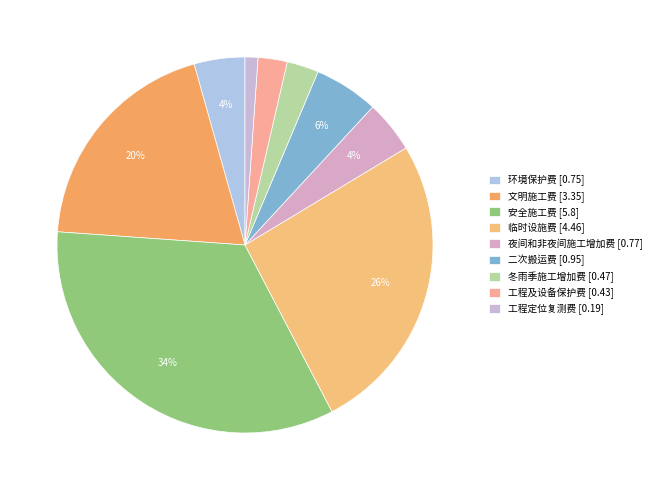

To the nearest percent, what is the difference between the largest and smallest slice percentages?

33%